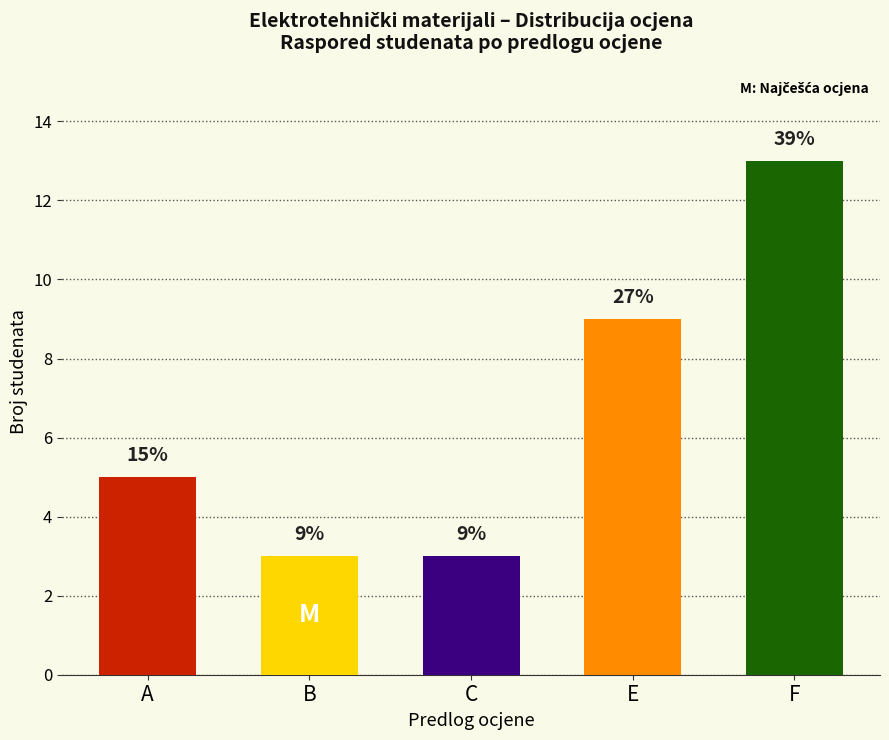

How many bars are there in total?

5